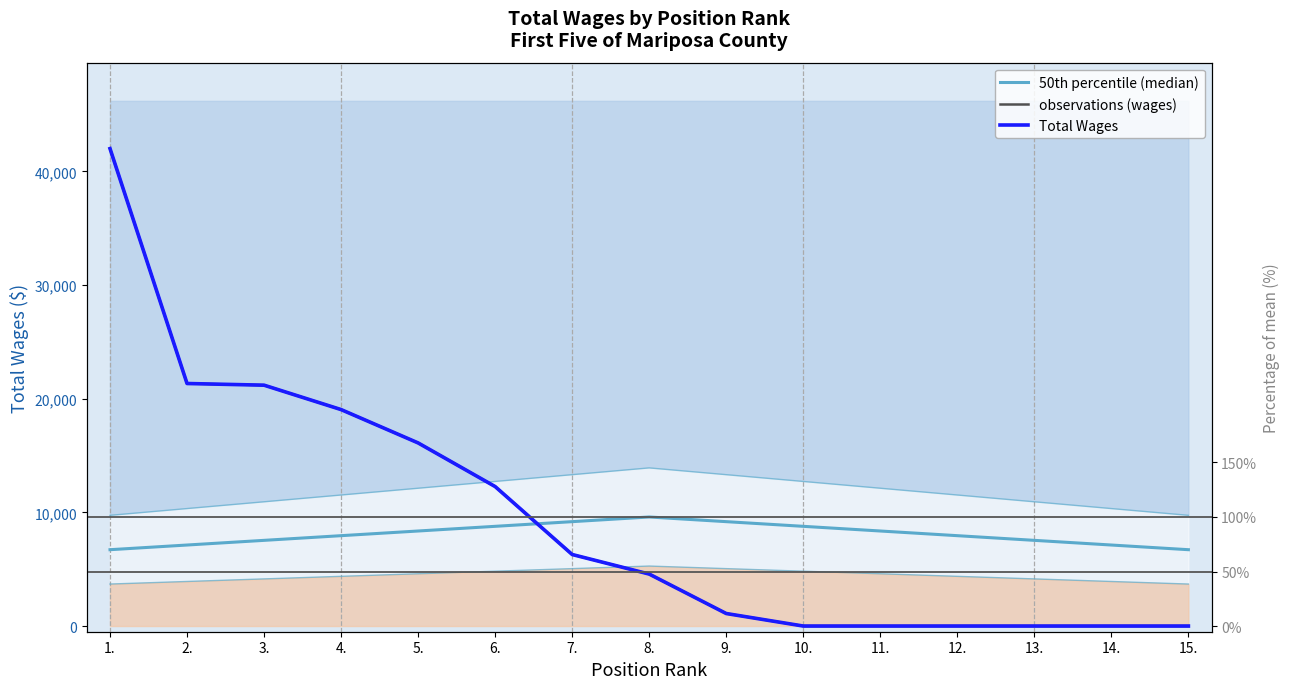

List the series in order of their peak value, lowest first.

50th percentile (median), observations (wages), Total Wages